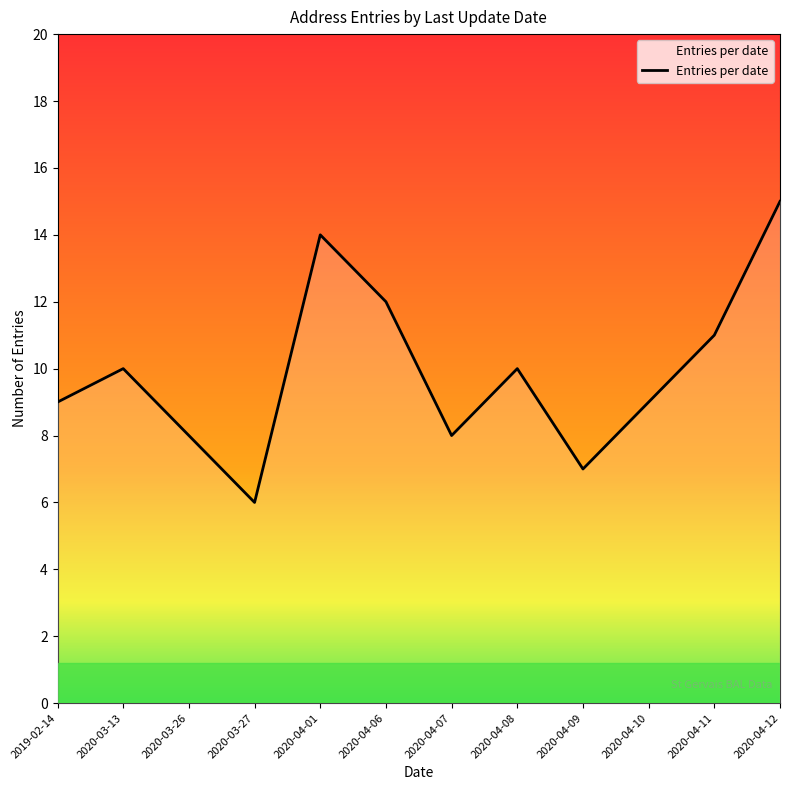

The chart shows a value of 9 at 2020-03-27. True or false?

False